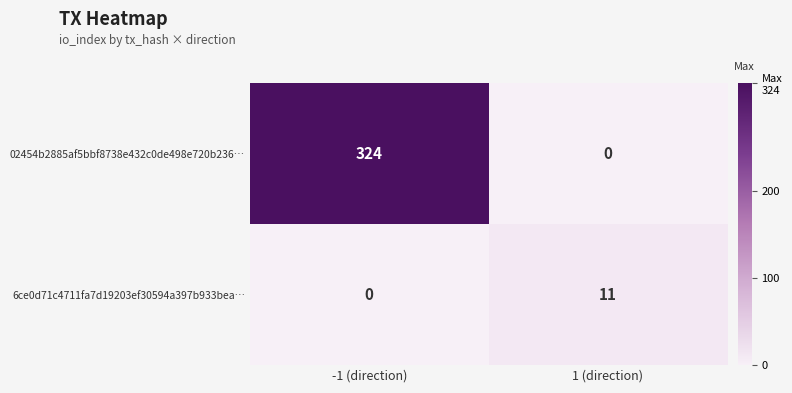

Between -1 (direction) and 1 (direction), which series saw the biggest shift?

02454b2885af5bbf8738e432c0de498e720b236…